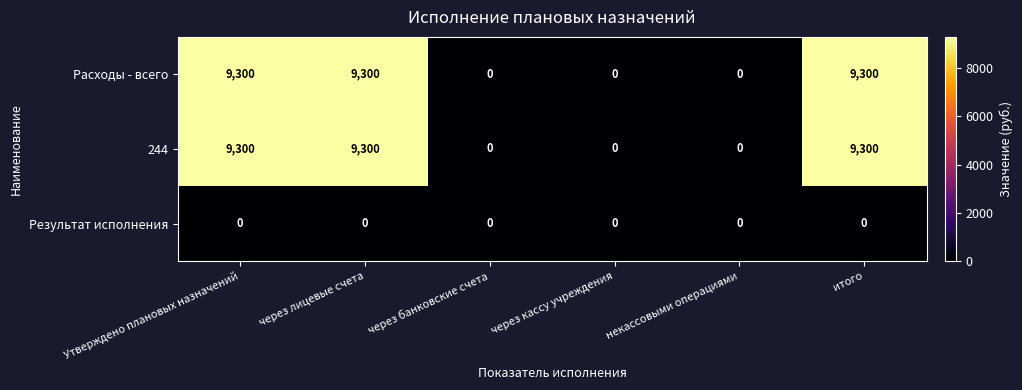

What is the difference between the second highest and minimum values in the 244 series?

9300